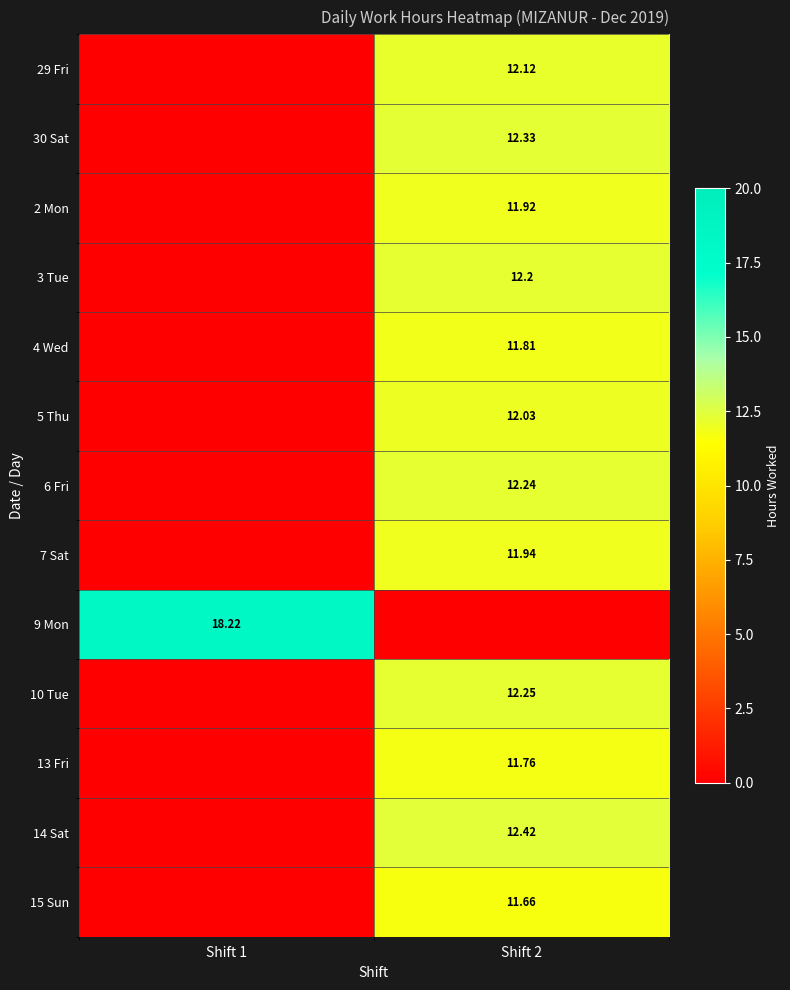

At which category is the sum across all series the highest?

Shift 2